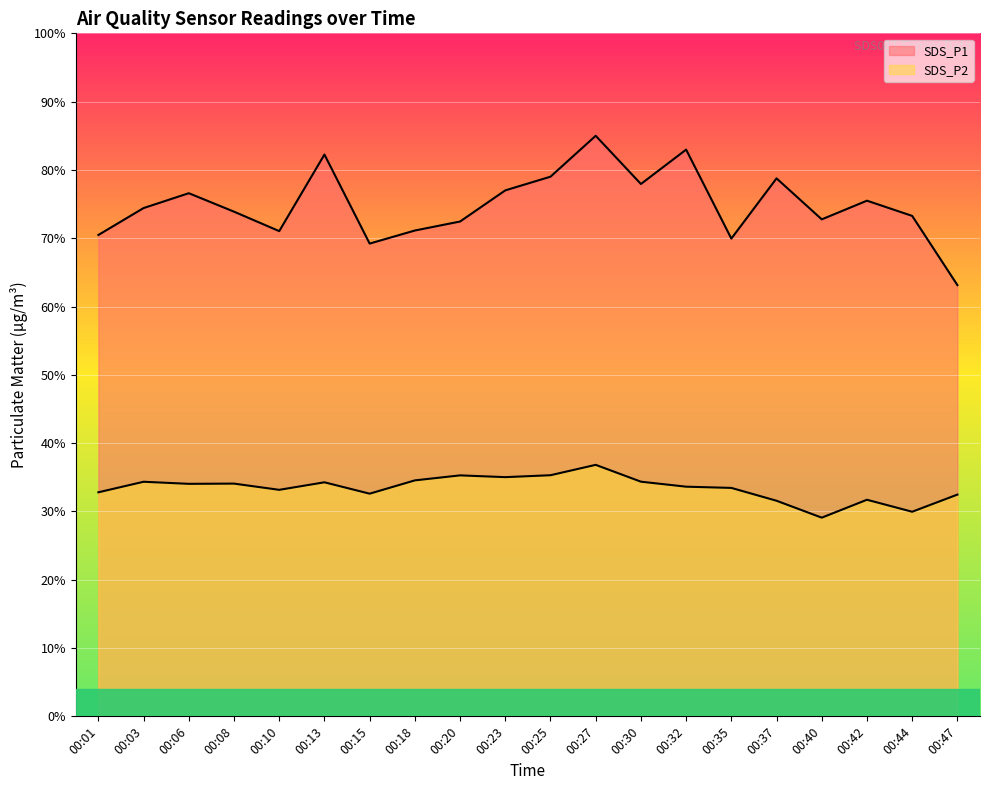

What is the highest value of the SDS_P2_line series?

36.8